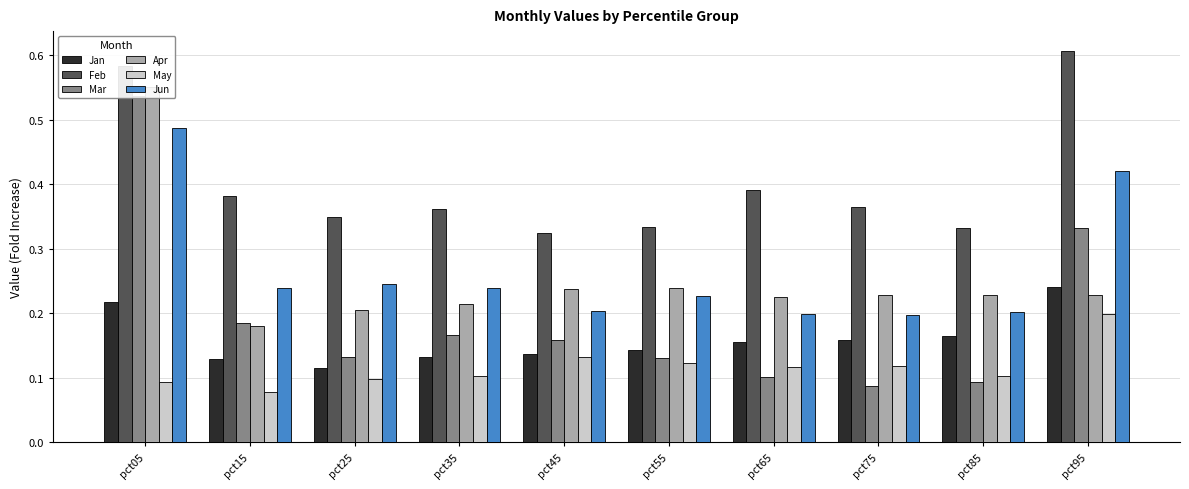

What is the value of the Apr bar at the 5th from the left?

0.2